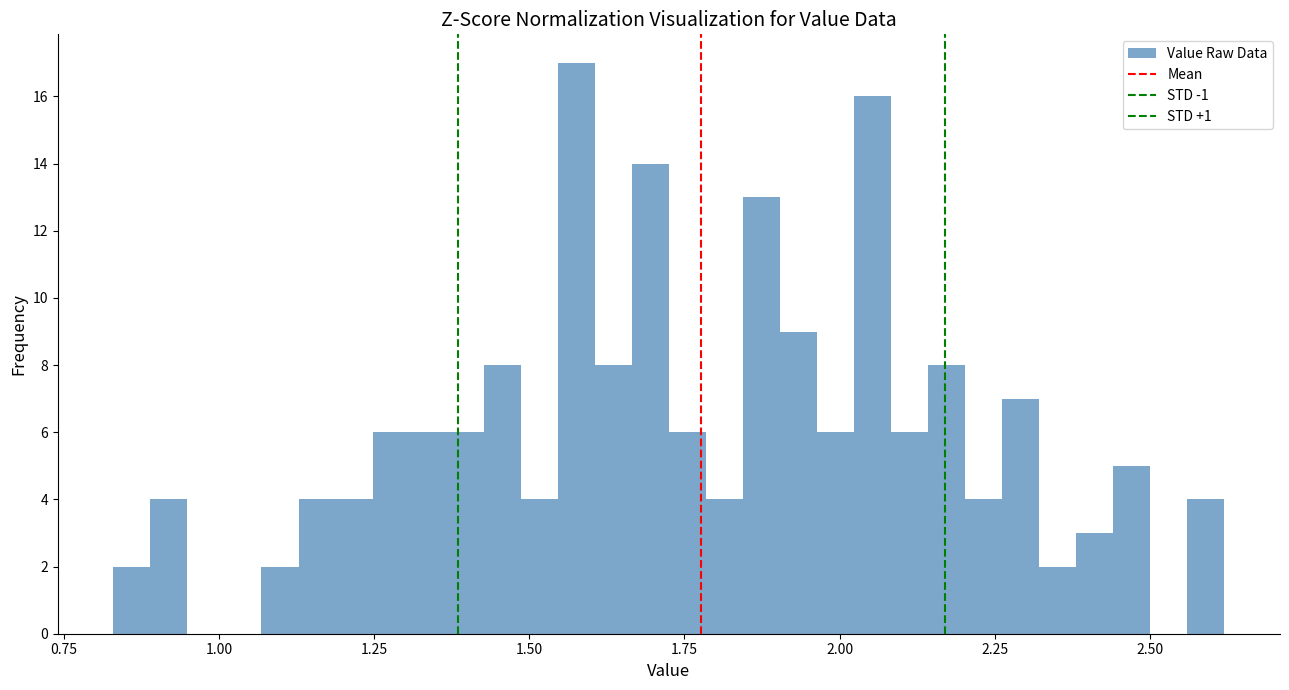

Read against the x-axis, roughly where is the centre of the tallest bar?

1.60